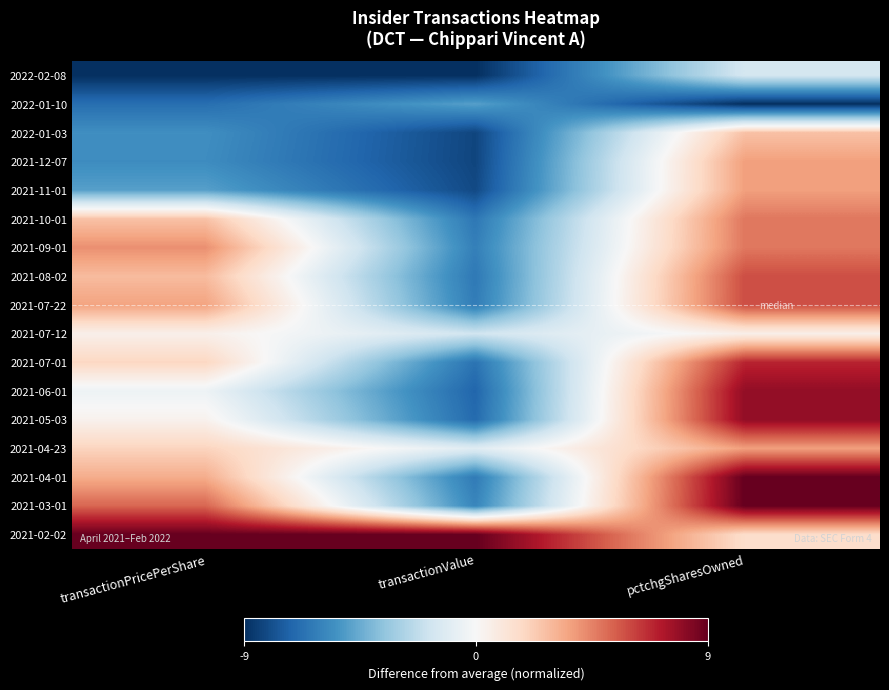

At which category is the sum across all series the highest?

pctchgSharesOwned